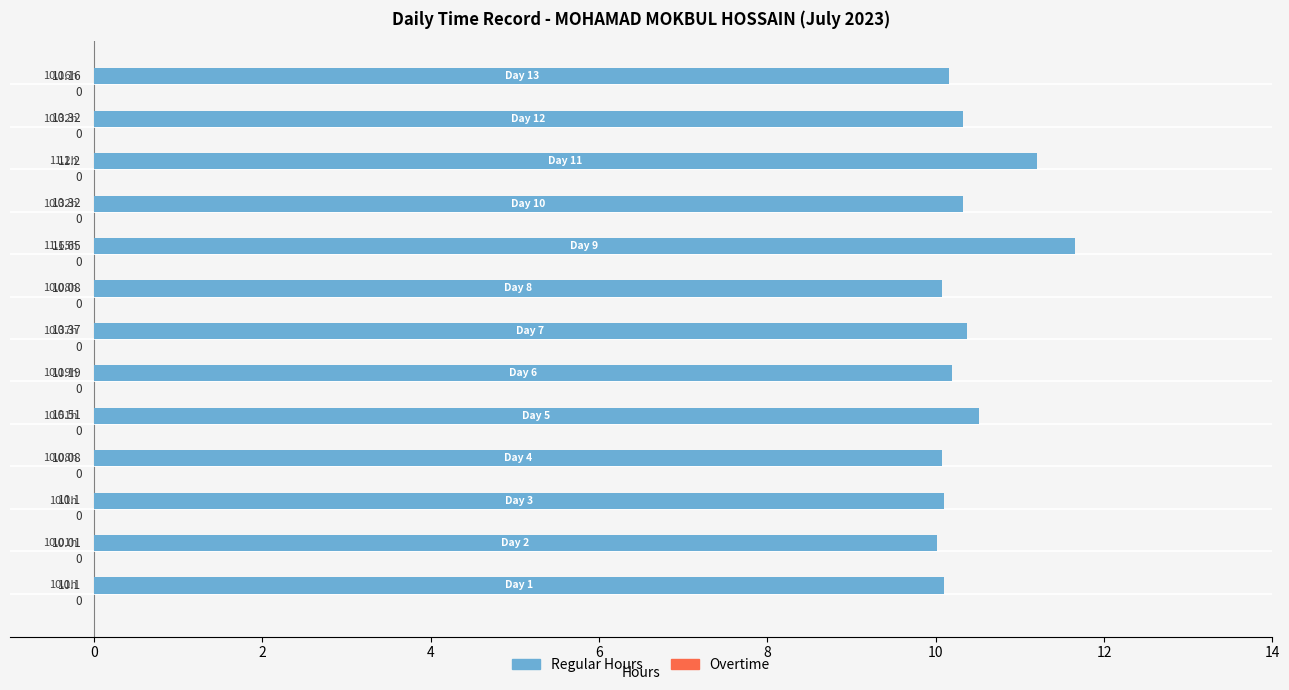

What is the lowest value of the Regular Hours series?

10.0